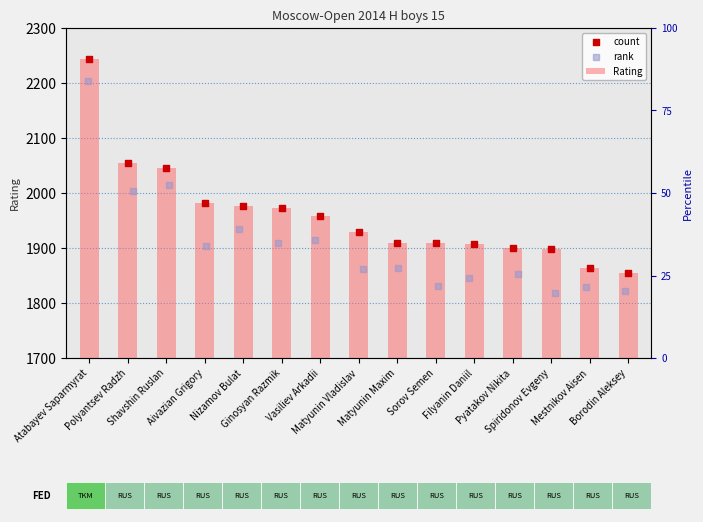

Which series has the largest Y range (max minus min)?

Rating